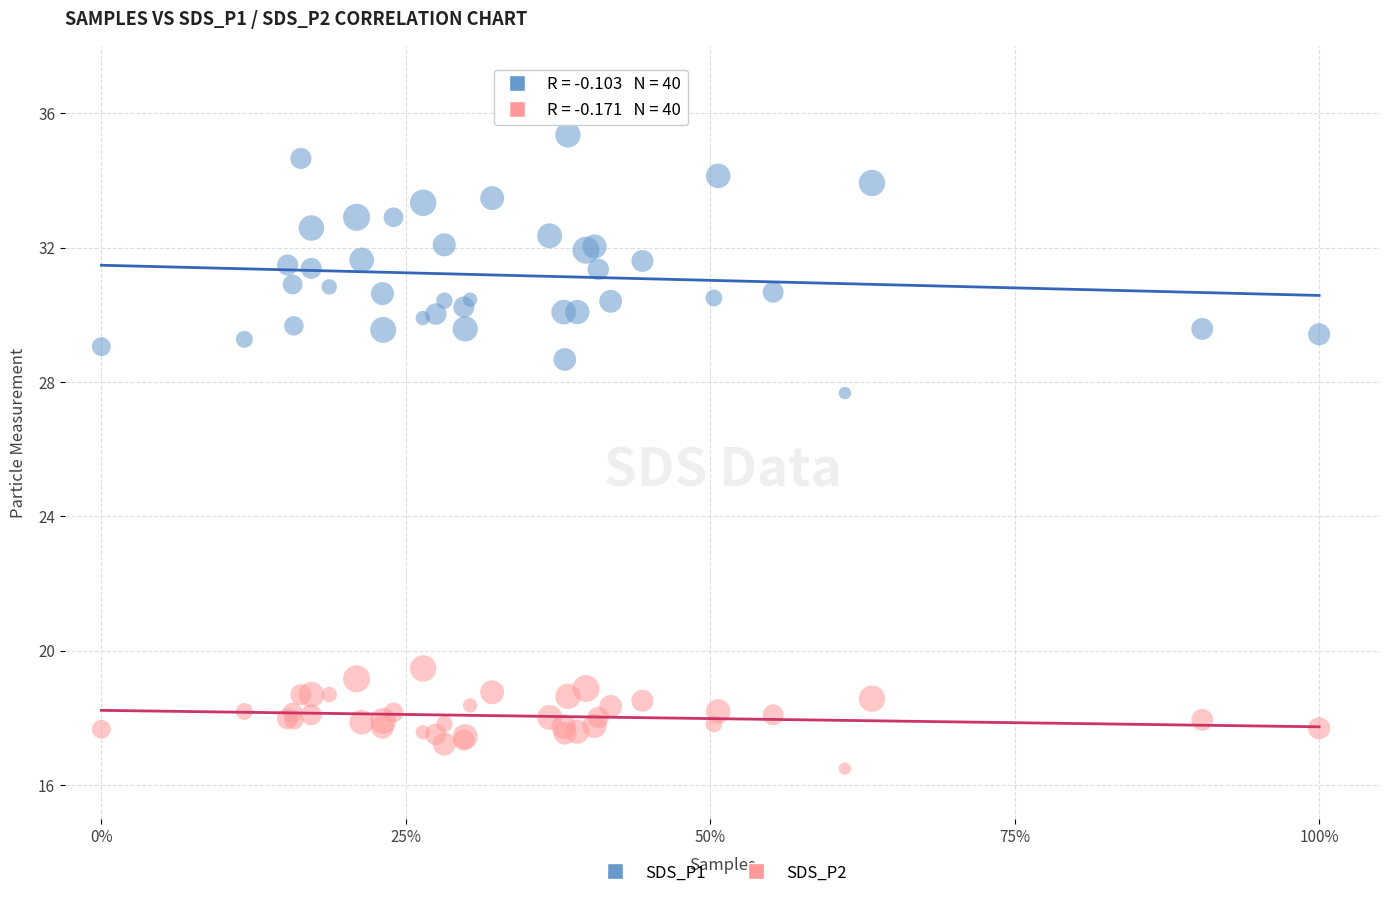

Which series has the largest Y range (max minus min)?

SDS_P1